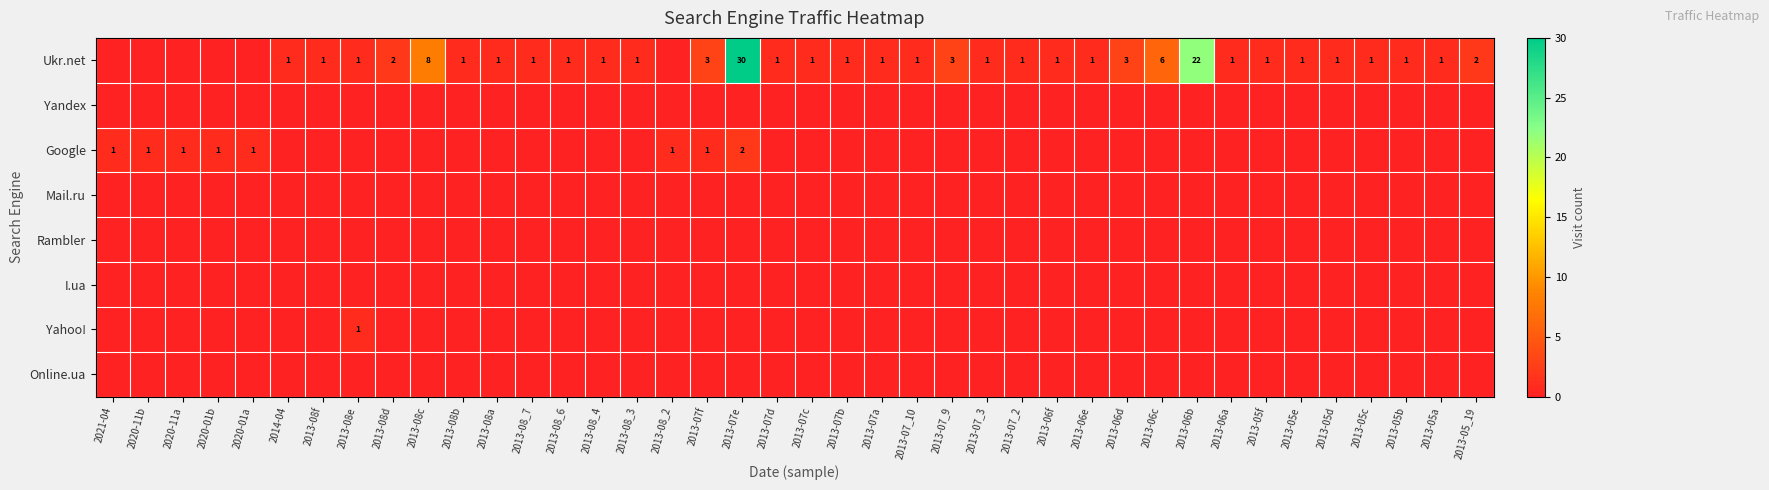

What is the difference between the highest and lowest values at 2013-05a?

1